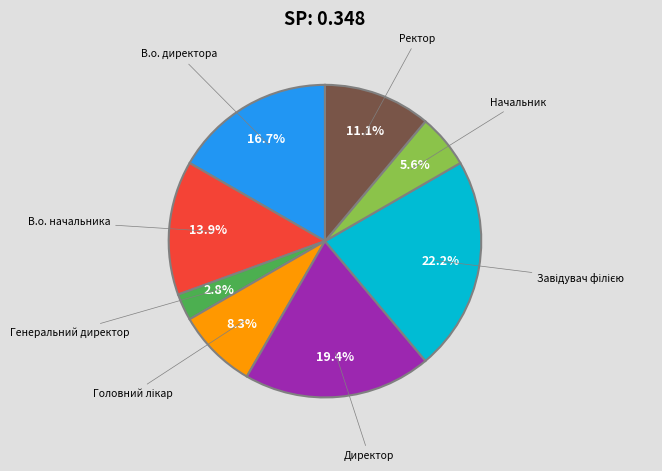

Is there a majority slice in this chart?

No